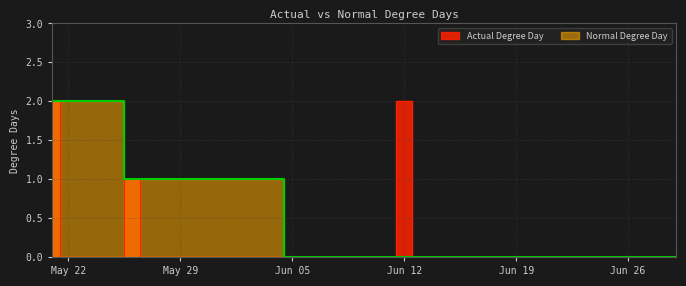

What is the difference between the Normal Degree Day values at 06/28/2023 and 05/31/2023?

1